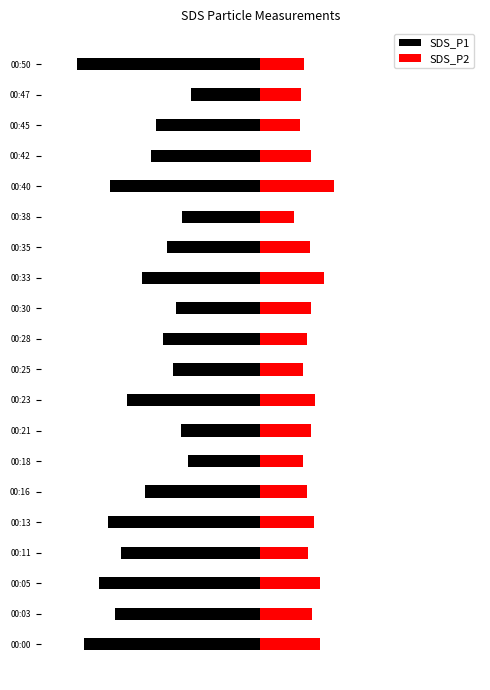

Reading left to right, transcribe all the data shown in this chart.

SDS_P1: -4.2	-3.4	-3.8	-3.3	-3.6	-2.7	-1.7	-1.9	-3.1	-2.0	-2.3	-2.0	-2.8	-2.2	-1.9	-3.5	-2.6	-2.5	-1.6	-4.3
SDS_P2: 1.4	1.2	1.4	1.1	1.3	1.1	1.0	1.2	1.3	1.0	1.1	1.2	1.5	1.2	0.8	1.8	1.2	0.9	0.9	1.0